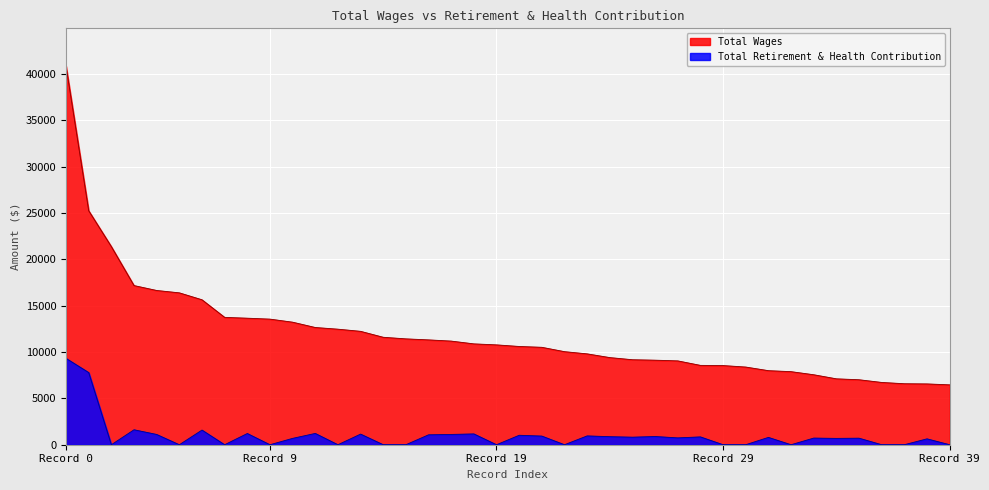

Is it true that Total Retirement & Health Contribution equals 1167 at 18?

True